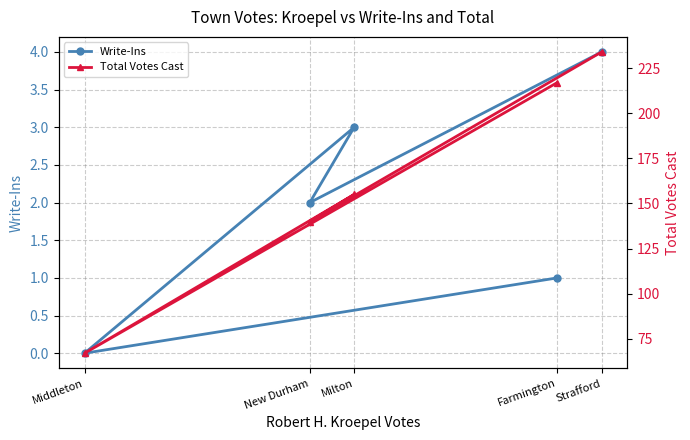

How many lines are shown in the chart?

2